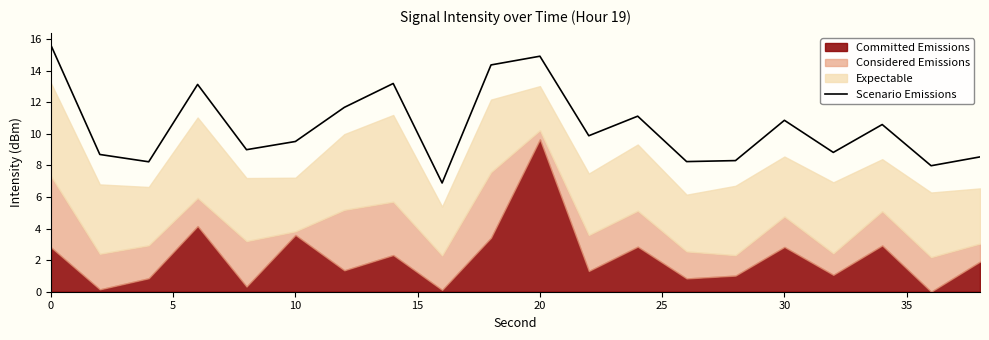

True or false: Scenario Emissions has a value of 24.5 at 20.

False